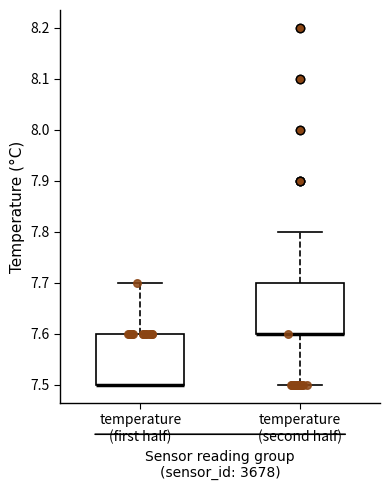

Where does the lower whisker of the box for temperature (second half) end on the y-axis? The values are not printed on the chart, so give them approximately, as read against the axis.

7.5